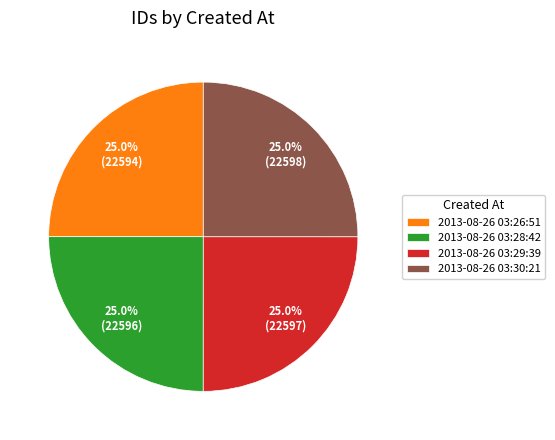

To the nearest percent, what portion does 2013-08-26 03:26:51 represent?

25%